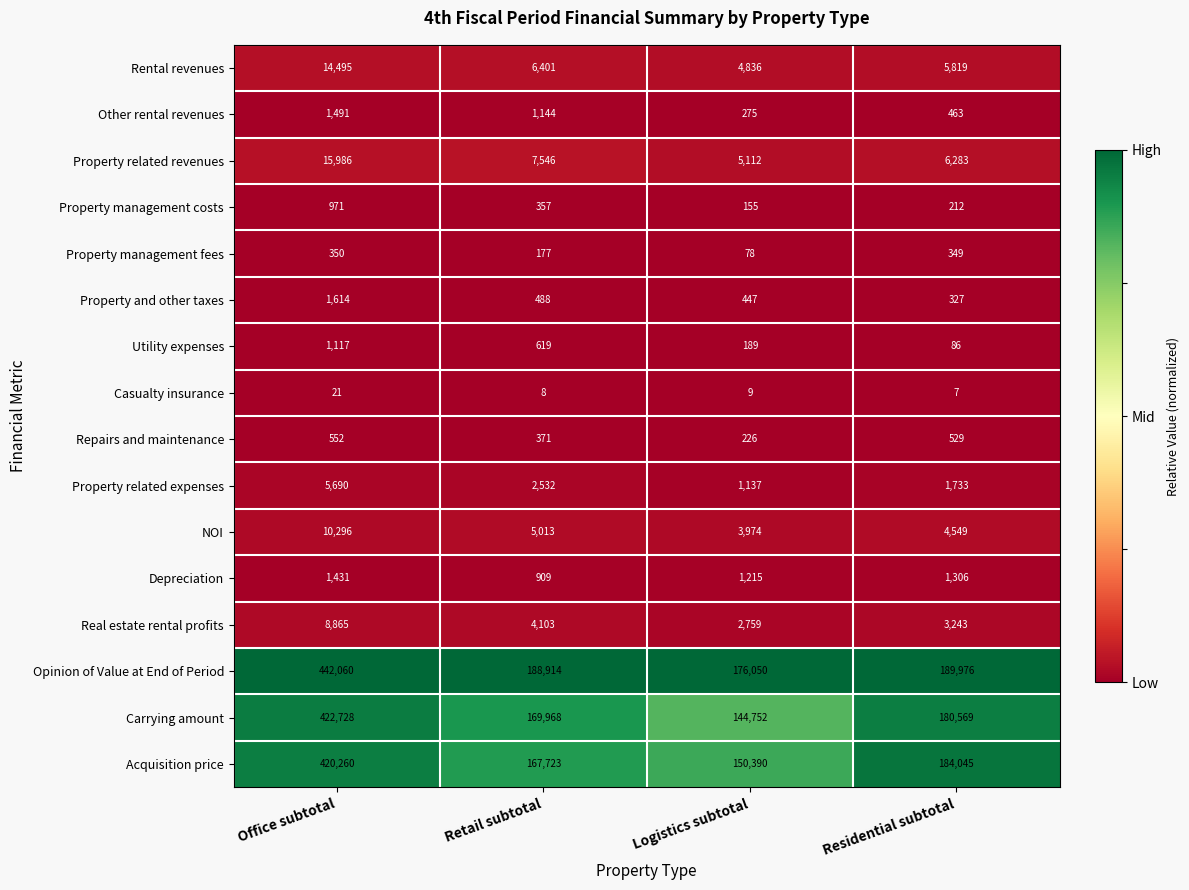

Which series changed the most between Retail subtotal and Residential subtotal?

Acquisition price